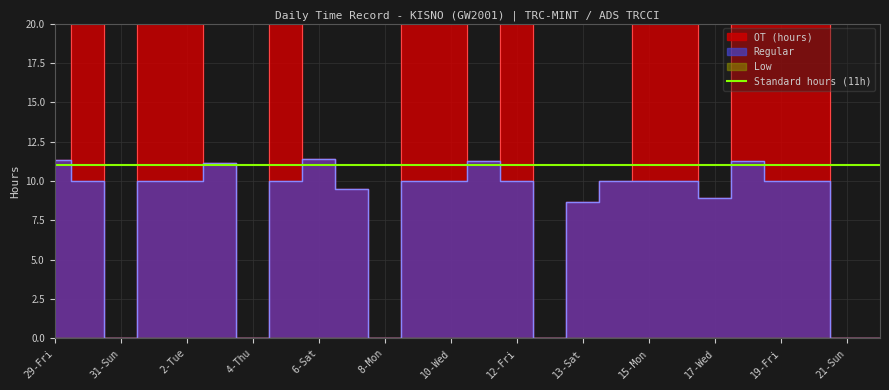

What is the sum of the Regular values at 19-Fri and 18-Thu?

21.3